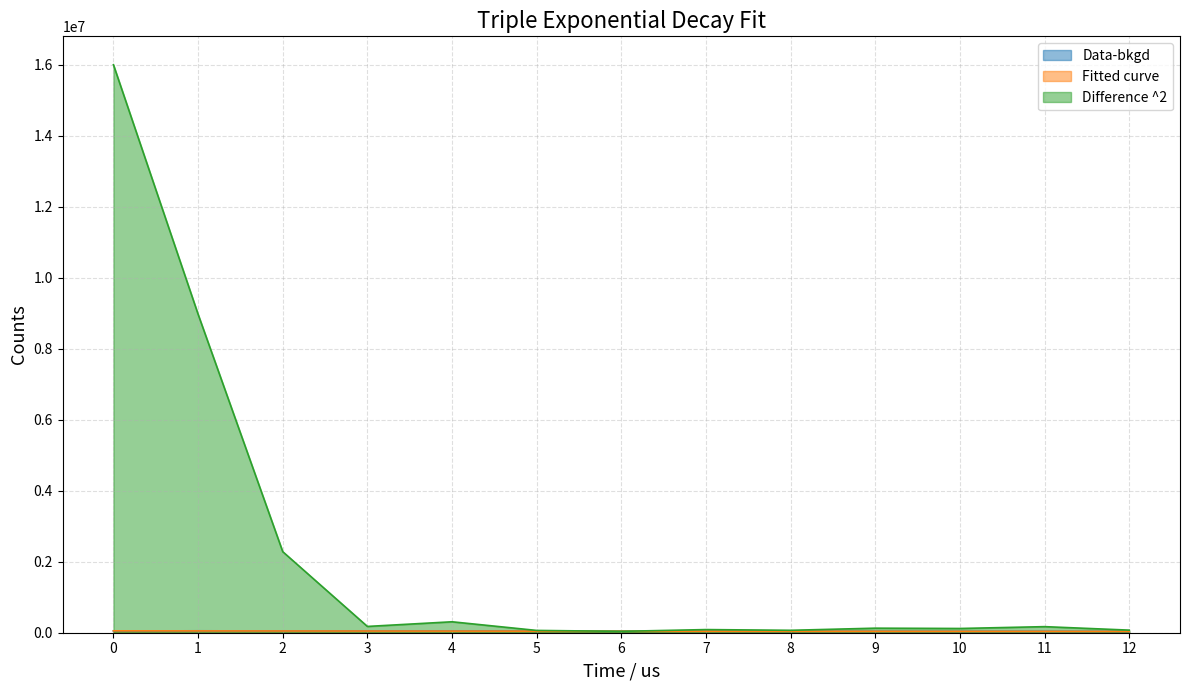

Count the number of data series in this chart.

3